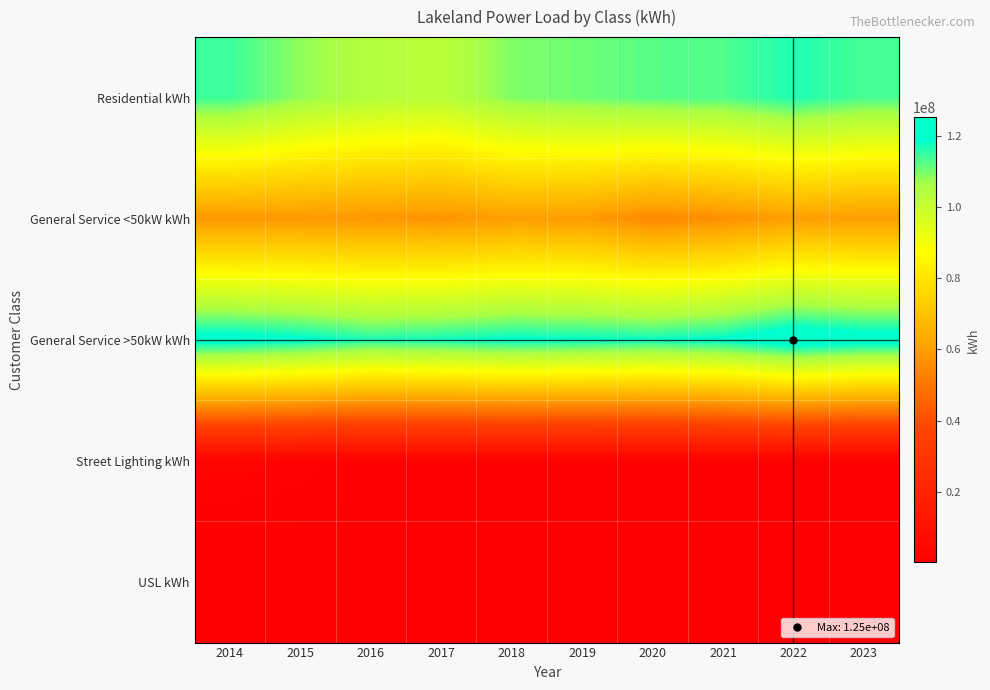

Which series has the widest spread of values?

Residential kWh